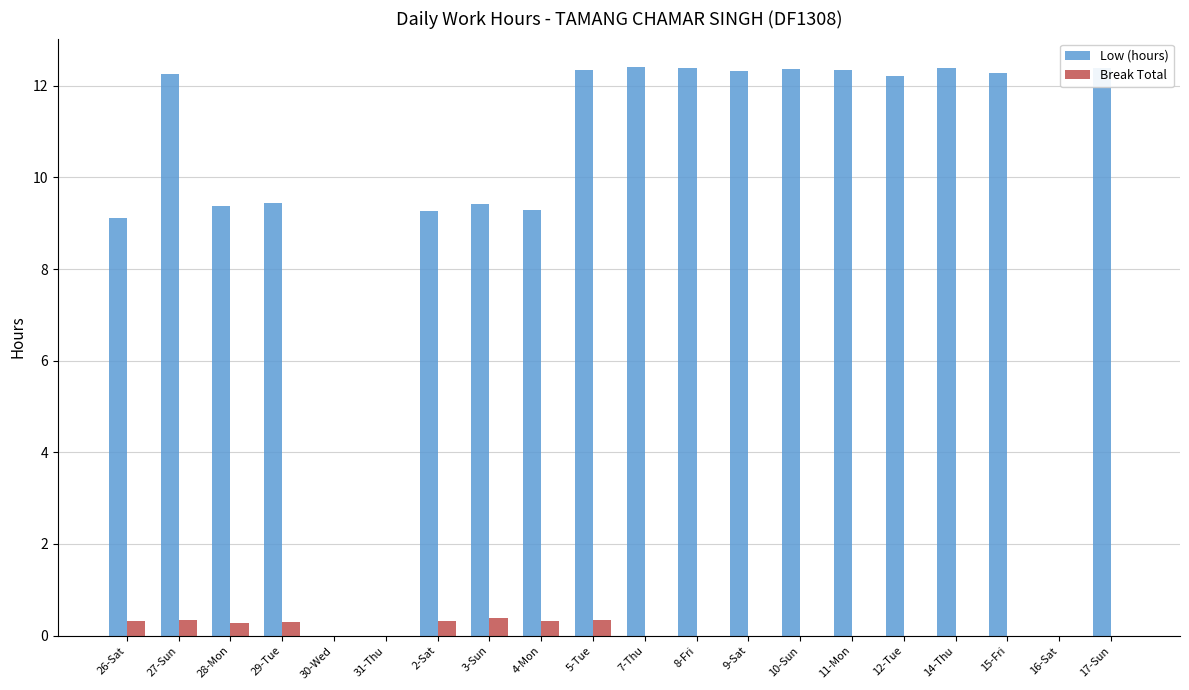

What is the maximum value shown in the chart?

12.4